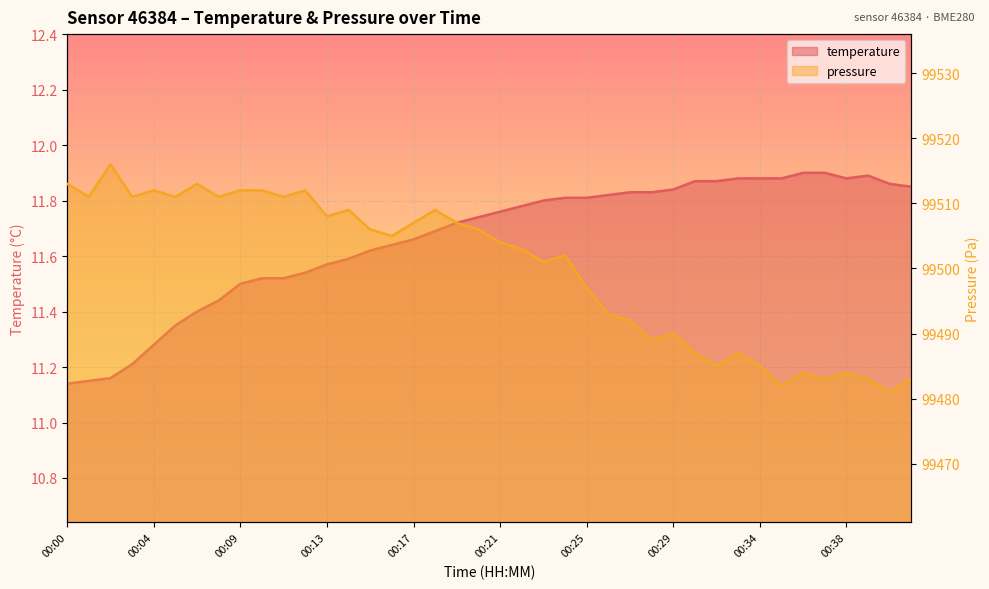

What is the value of the pressure point at the 2nd from the left?

99511.0